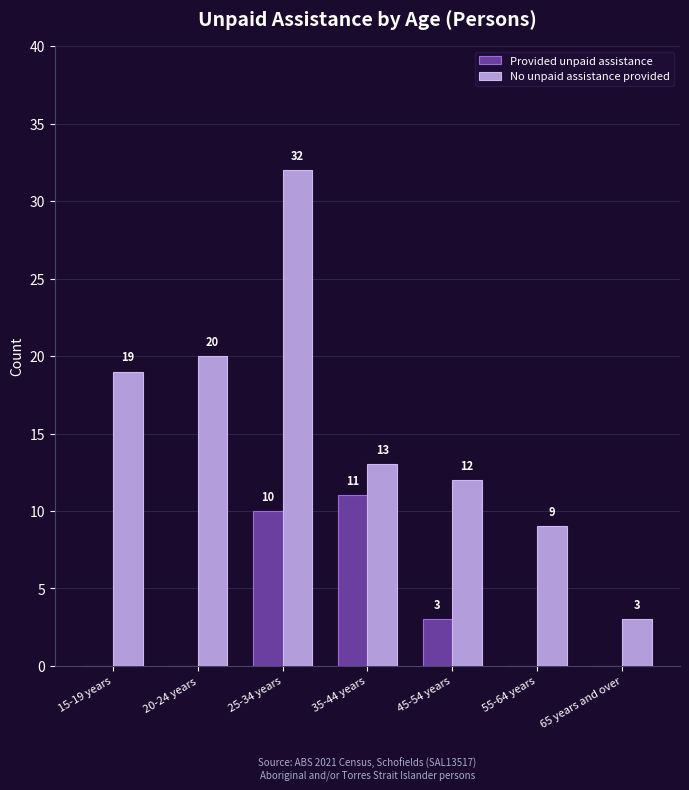

True or false: No unpaid assistance provided has a value of 19 at 15-19 years.

True